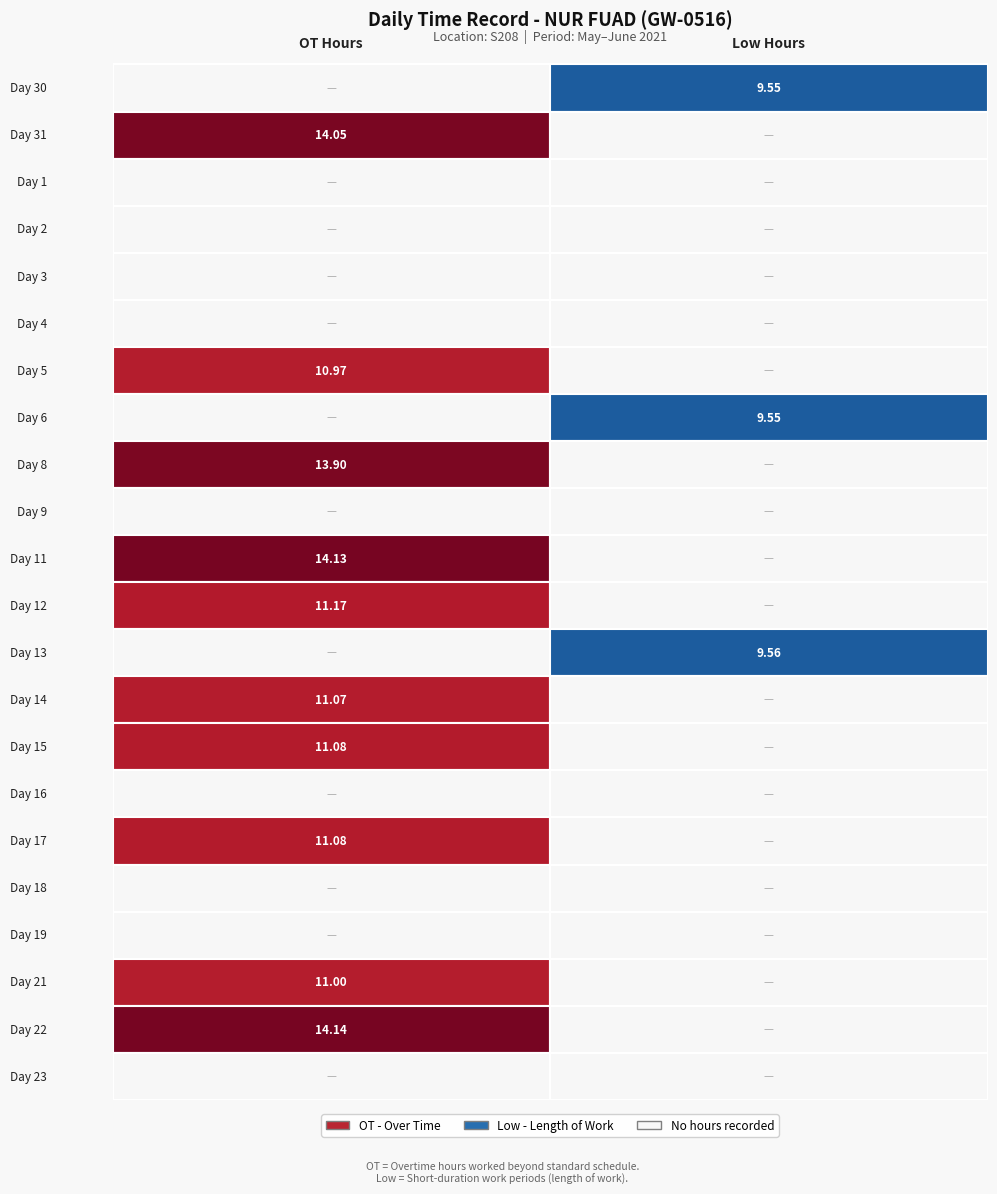

Is the value of 4 at 1 greater than the value of 11 at 4?

No